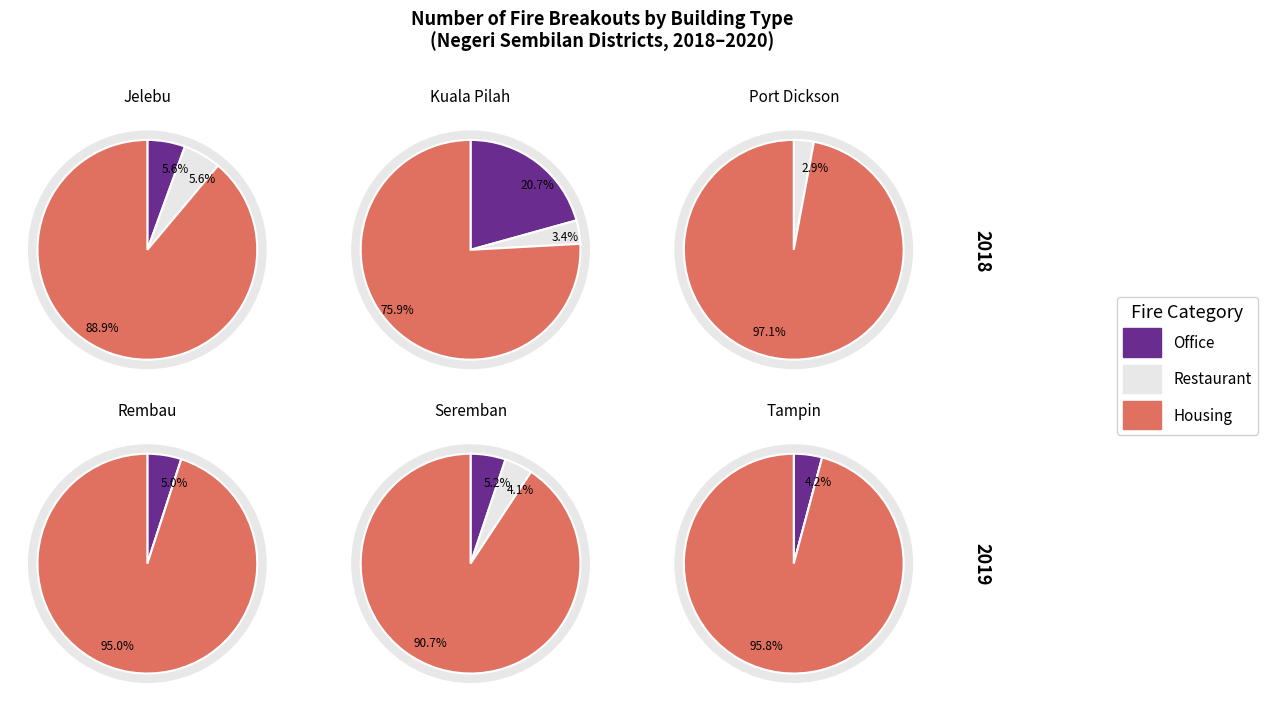

Which series has the largest range (max minus min)?

Housing